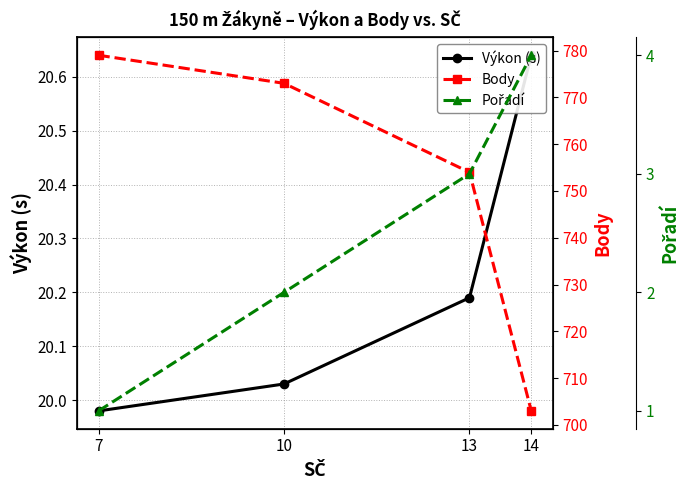

List the series in order of their peak value, highest first.

Body, Výkon (s), Pořadí